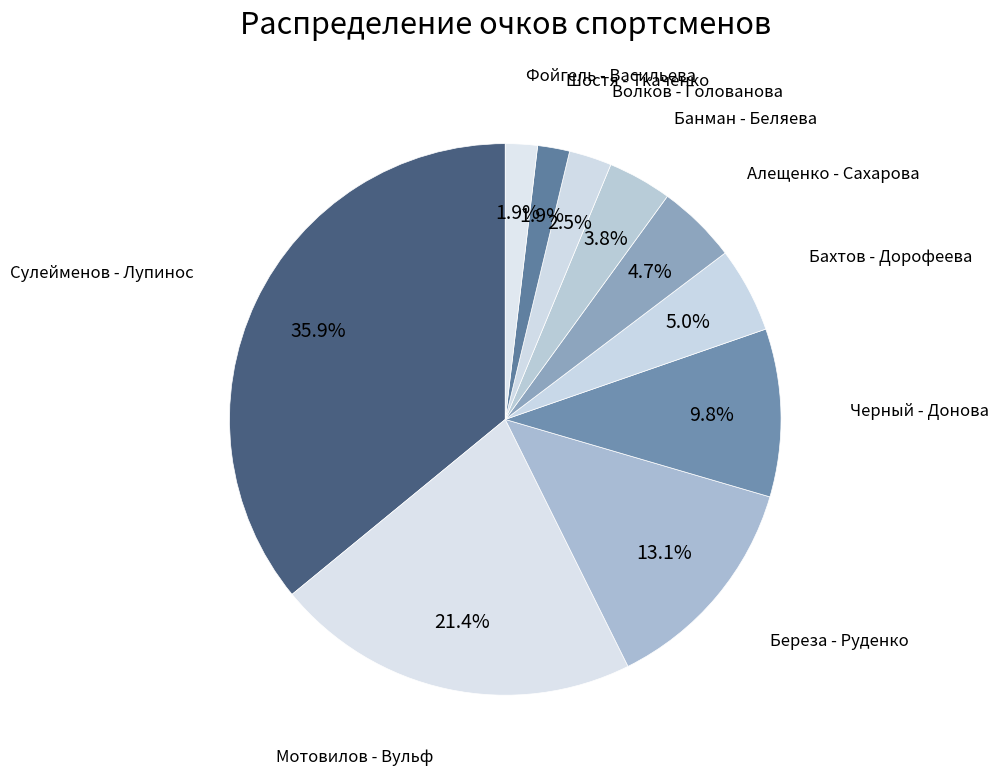

Which slice is the largest?

Сулейменов - Лупинос